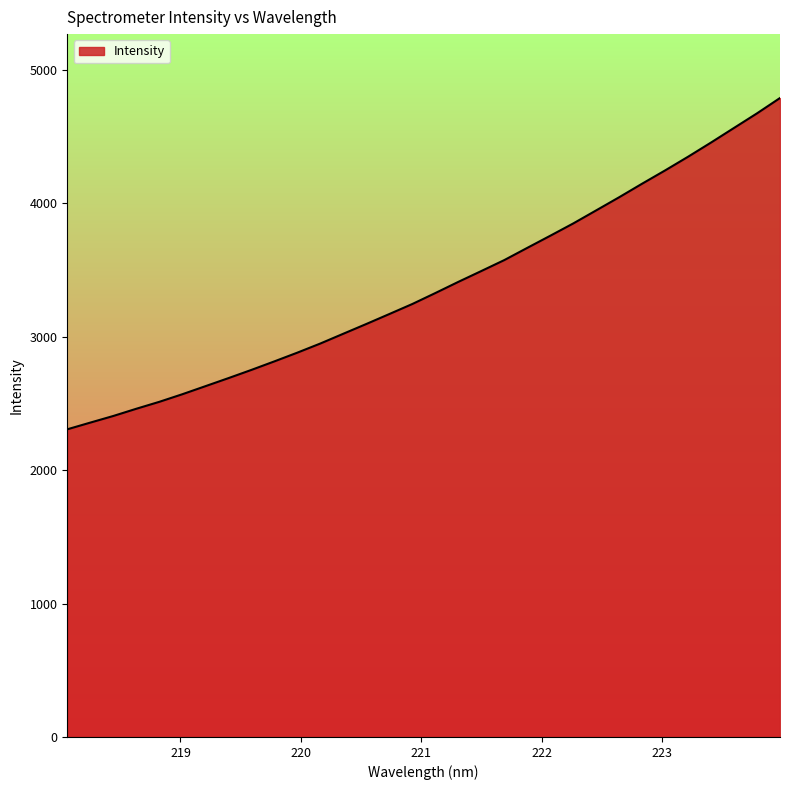

What is the maximum value shown in the chart?

4788.7